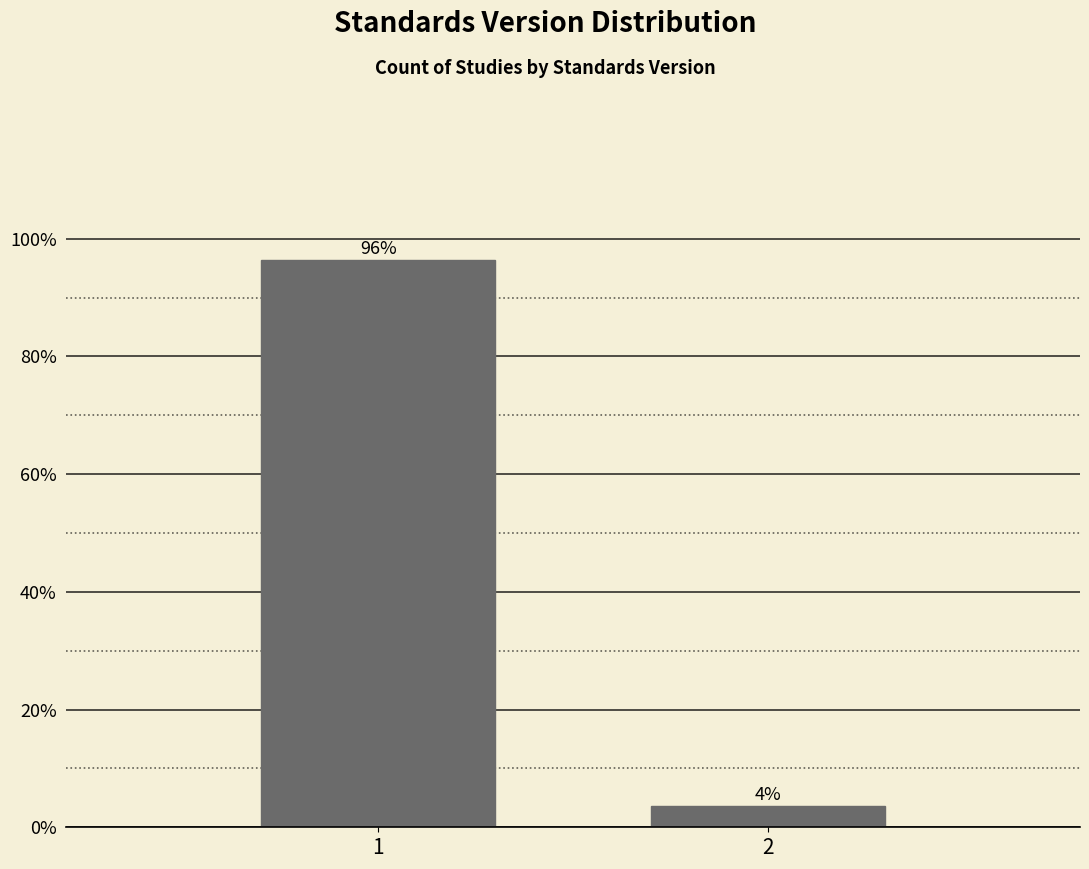

Rank the categories by value from highest to lowest.

1, 2